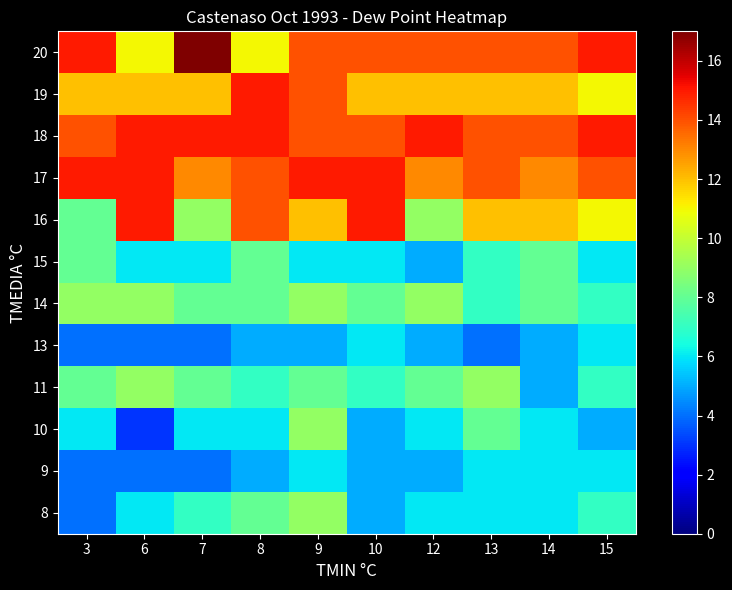

At how many categories does at least one series exceed 13?

10